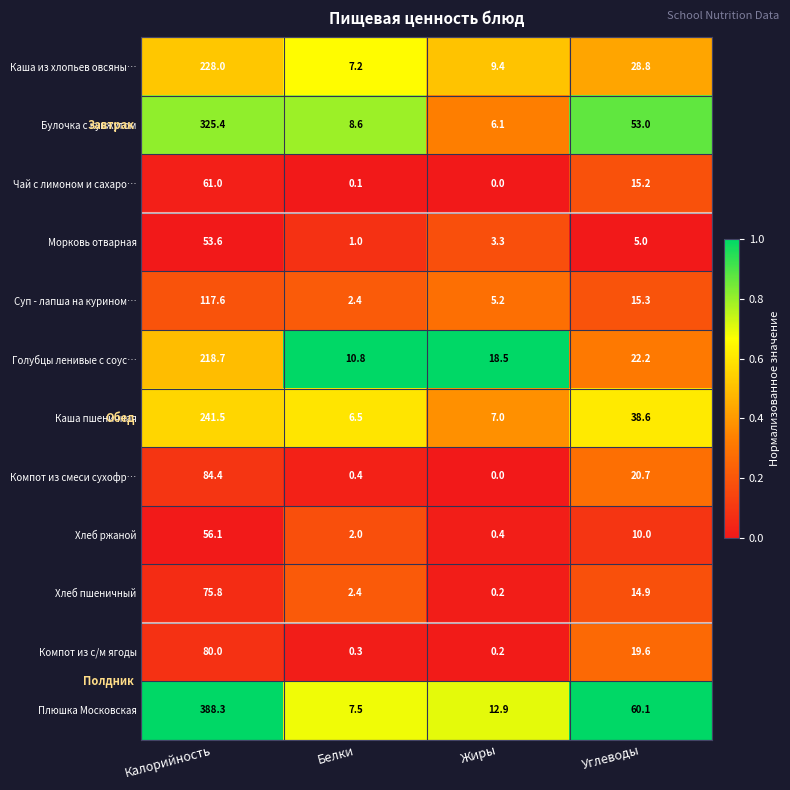

What is the total value across all series at Углеводы?

303.4